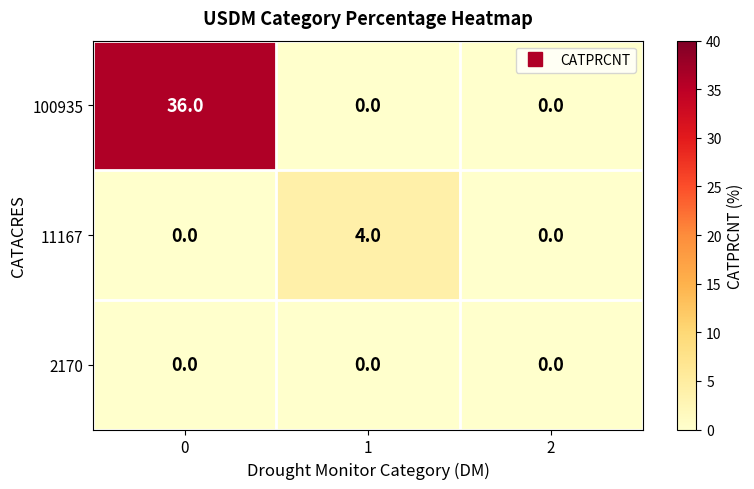

Which series has the largest range (max minus min)?

100935